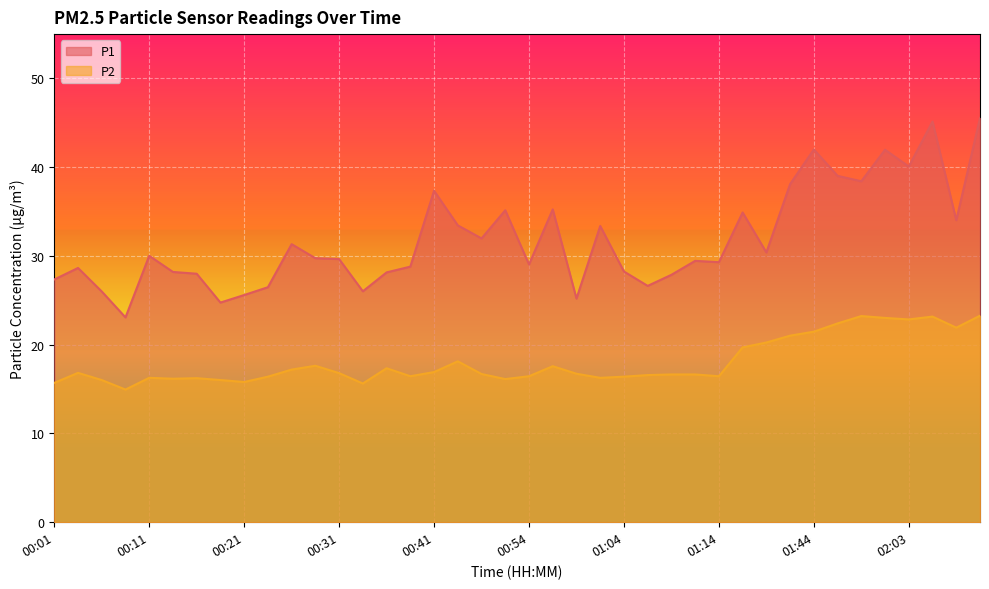

True or false: P2 and P1 cross at least once.

False